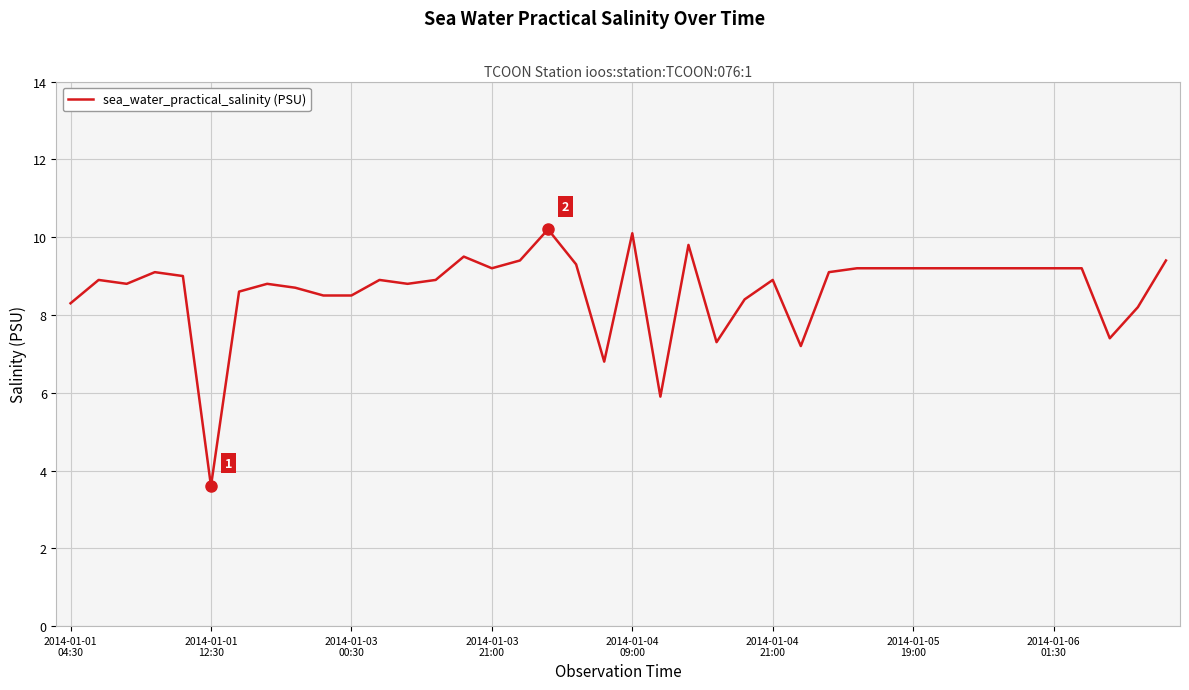

What is the maximum value shown in the chart?

10.2